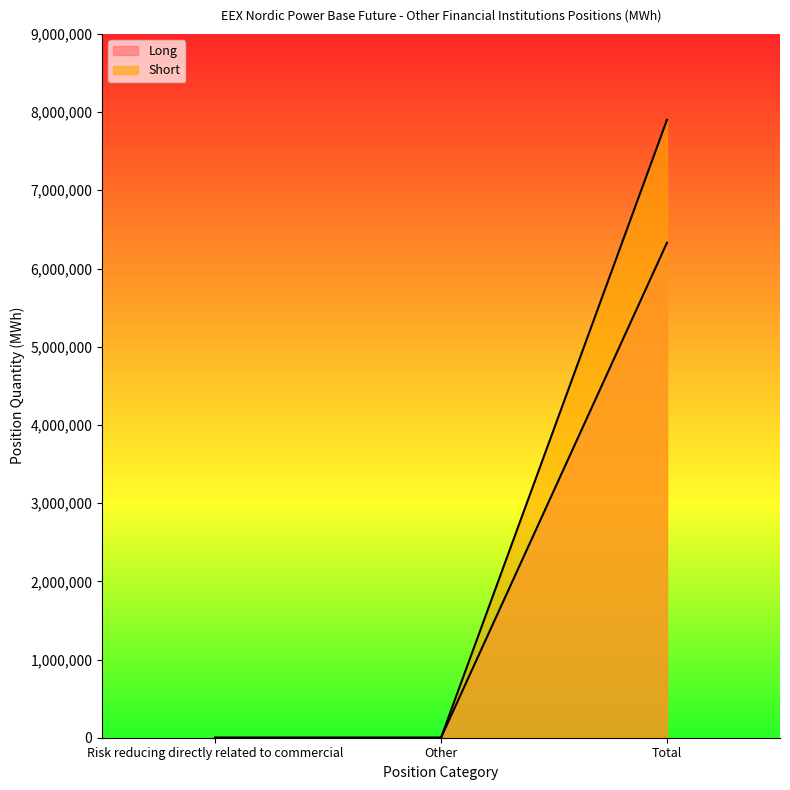

What is the value of the Short point at the 3rd from the left?

7901150